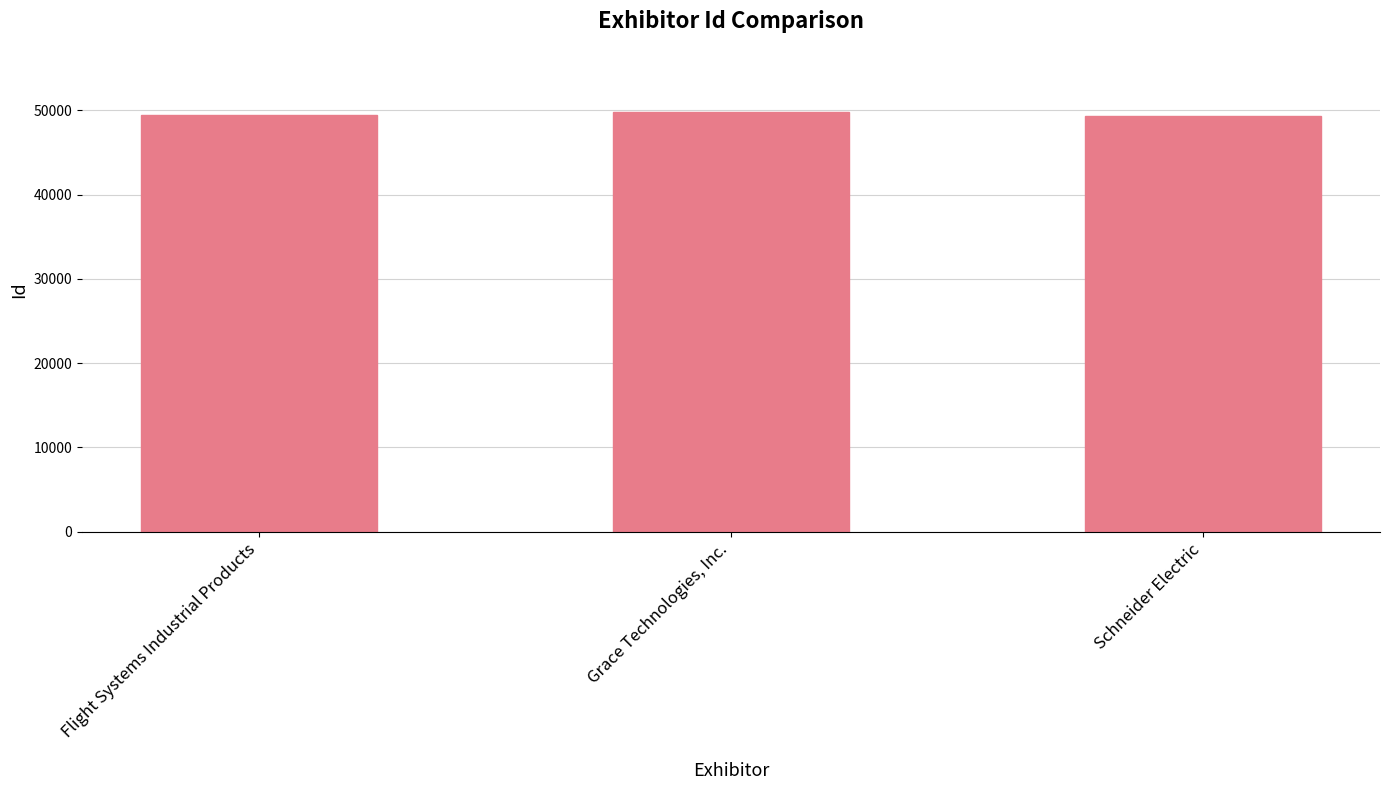

What is the value of the 2nd bar from the left?

49821